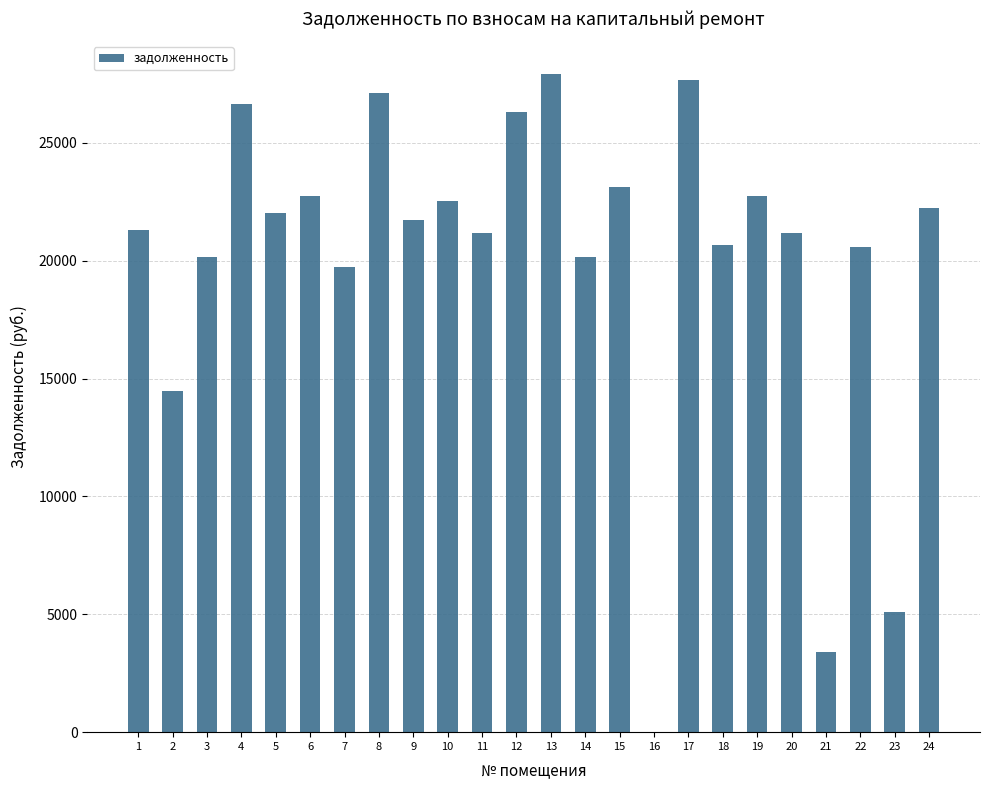

True or false: the data shows 30000.4 at 20.

False